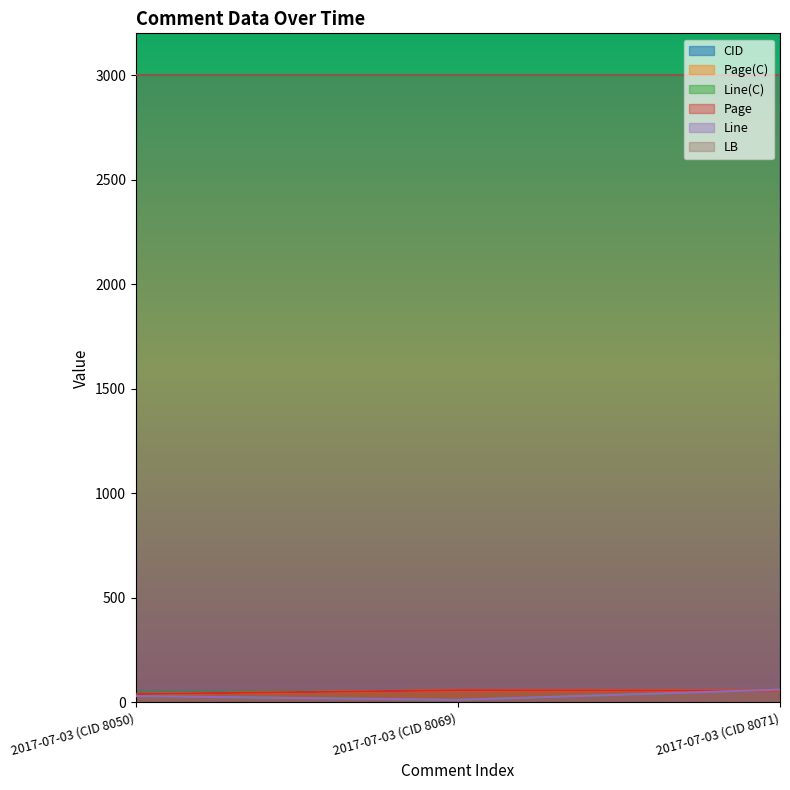

What is the label of the 2nd point from the left?

2017-07-03 (CID 8069)